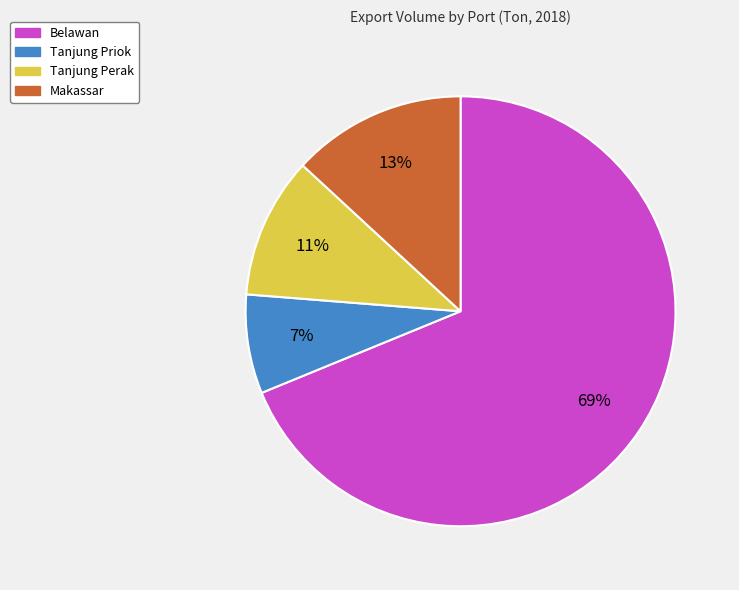

The Tanjung Priok slice represents 7% of the pie. True or false?

True